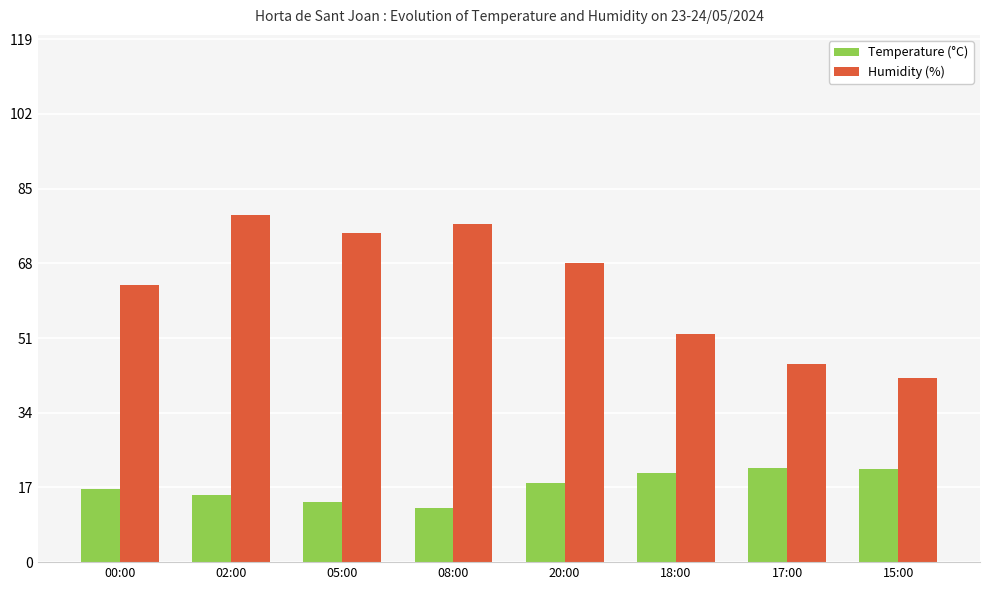

Which series has the largest range (max minus min)?

Humidity (%)